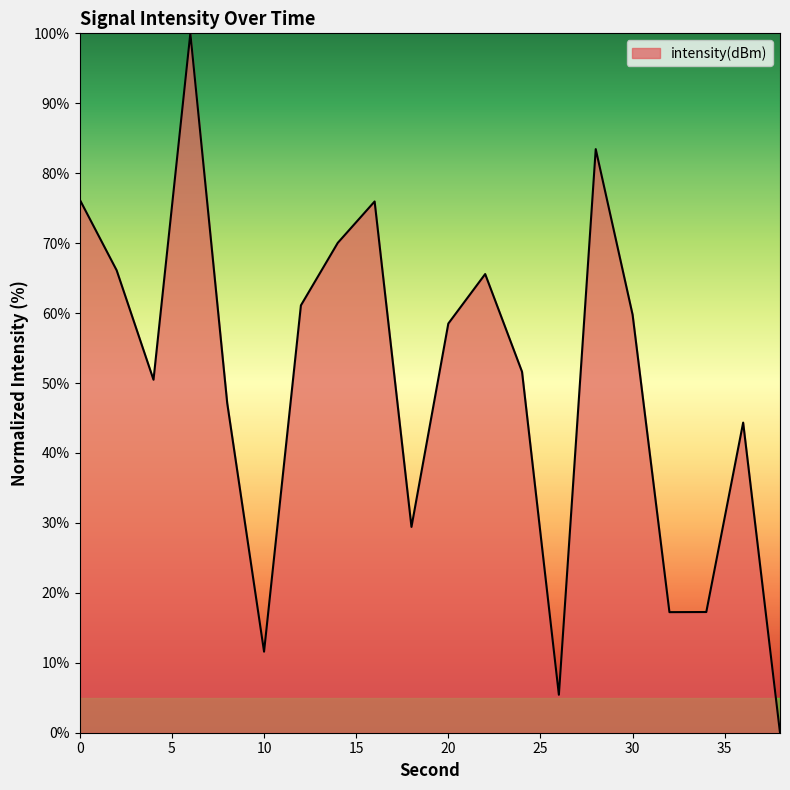

How many categories are shown in the chart?

20